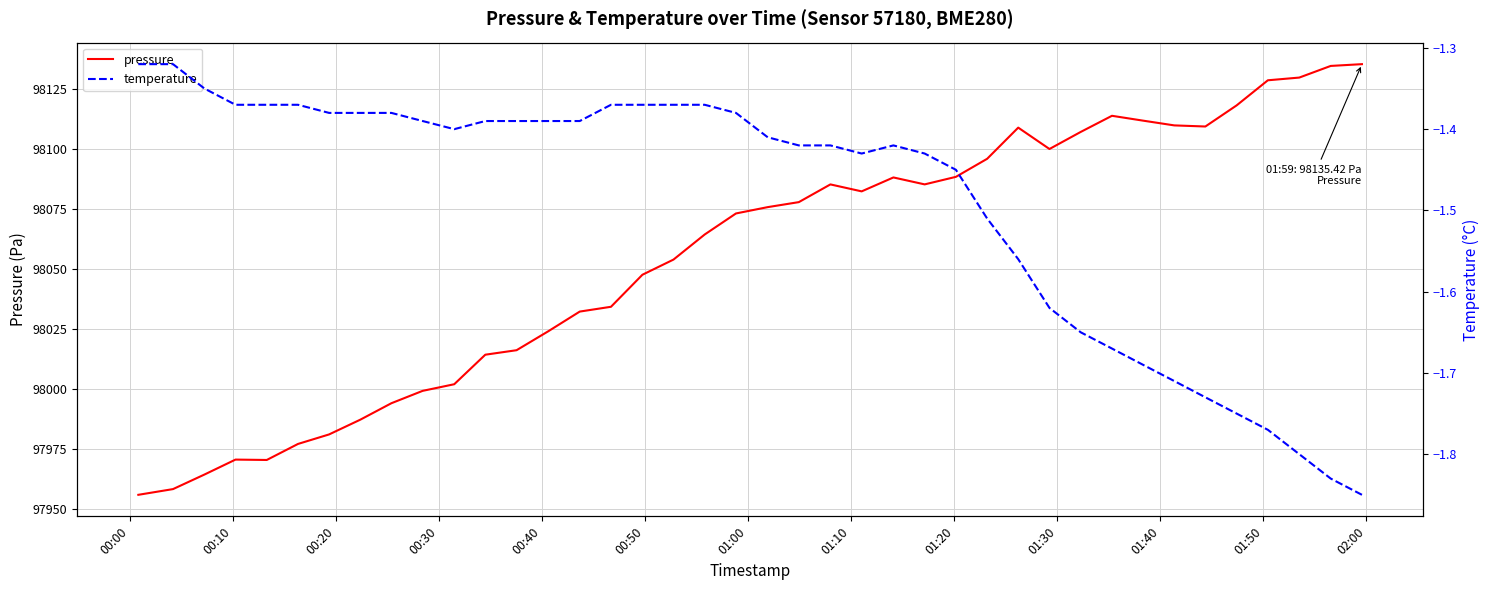

What is the highest value of the pressure series?

98135.4